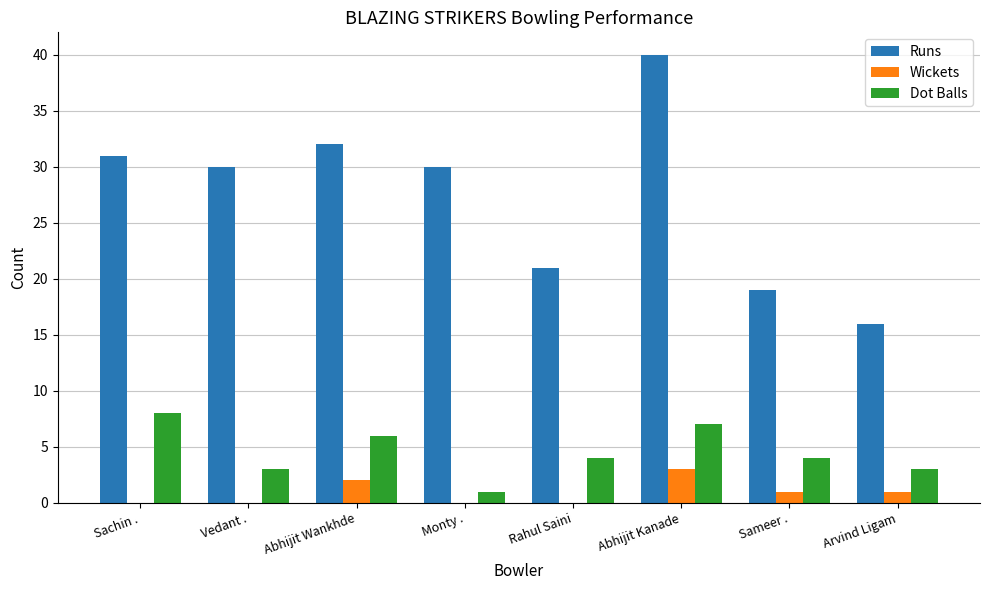

How many data points does each series have?

8